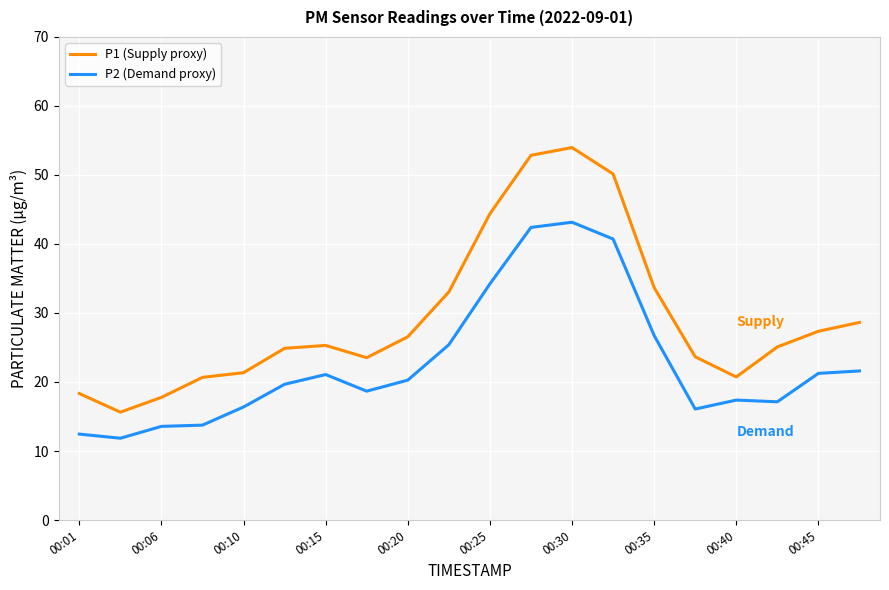

What is the maximum value for P1 (Supply proxy)?

54.0